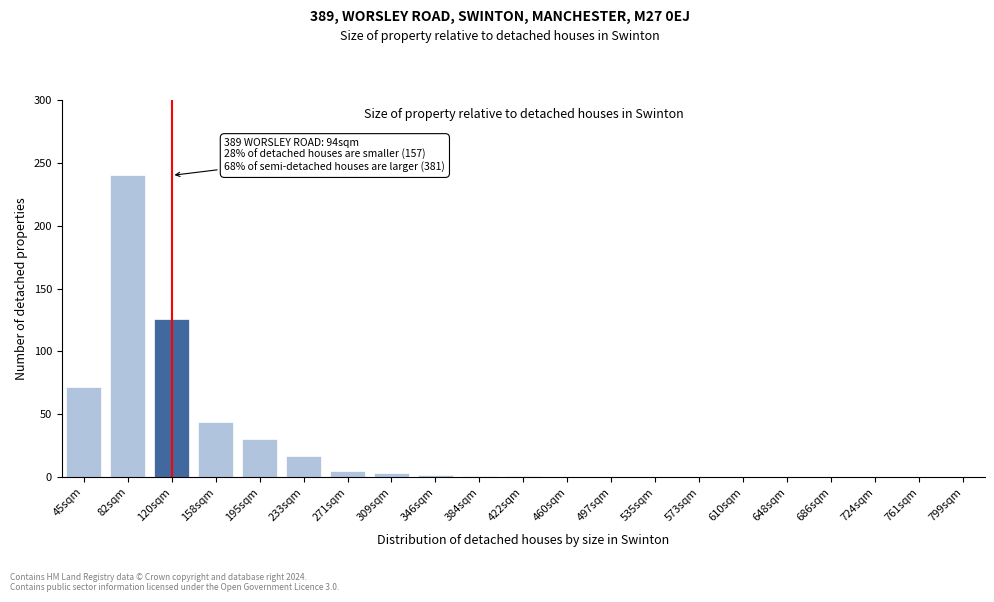

True or false: the data shows 0 at 724sqm.

True